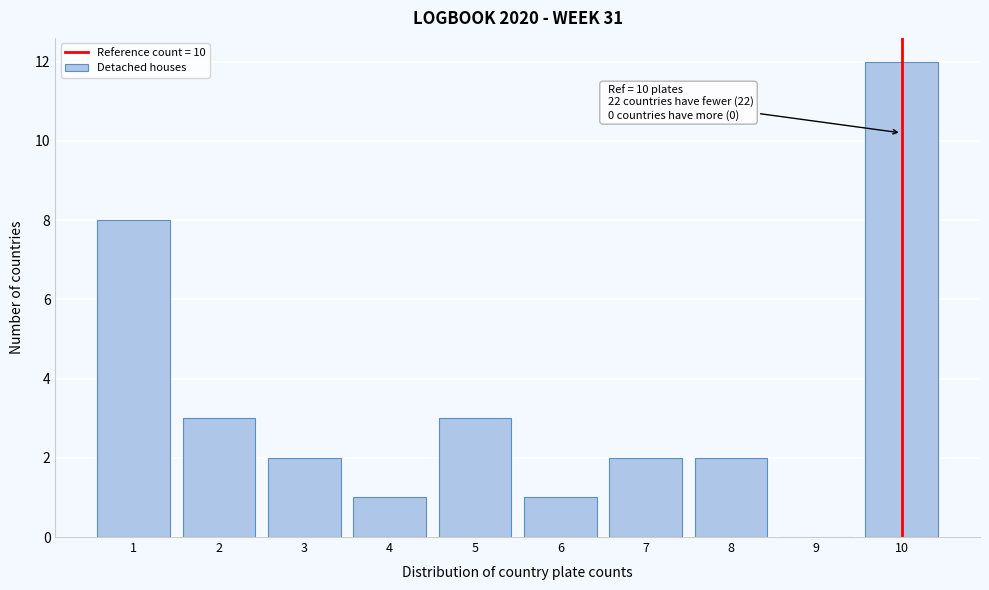

Reading left to right, list all the values displayed in this chart.

1=8	2=3	3=2	4=1	5=3	6=1	7=2	8=2	9=0	10=12